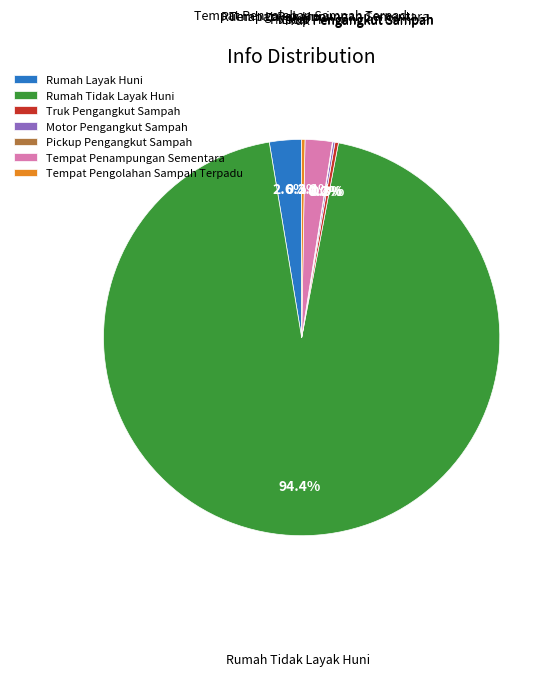

What portion of the pie excludes Rumah Tidak Layak Huni?

5.6%